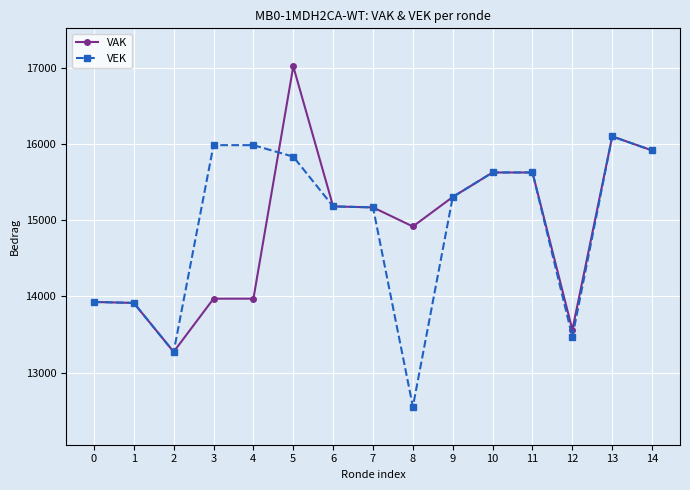

What is the total value across all series at 2?

26544